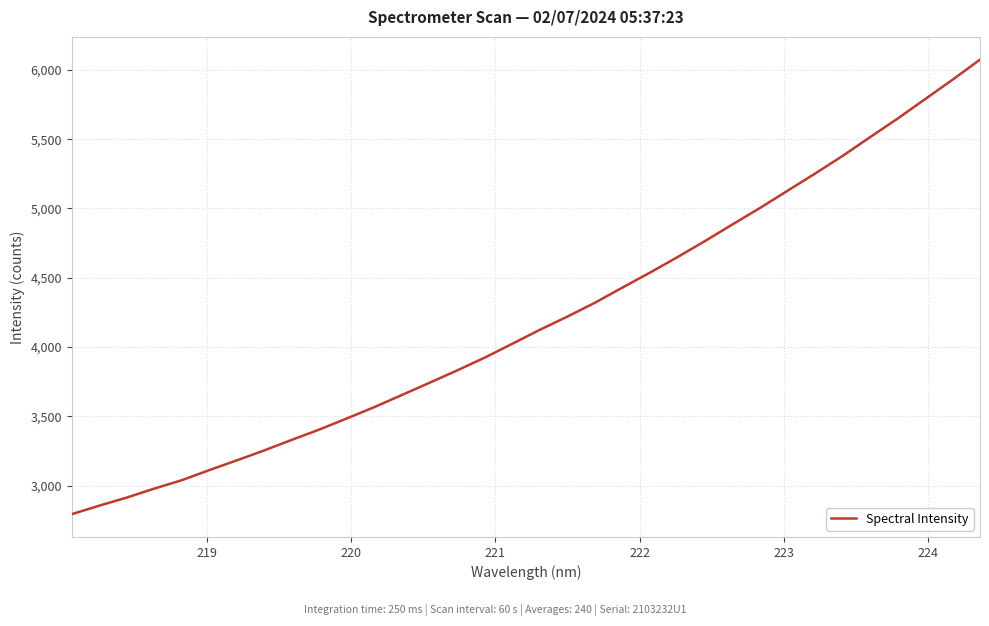

What is the smallest value displayed?

2793.3